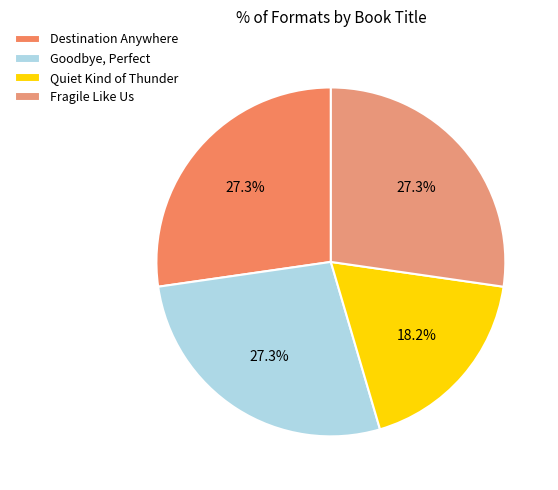

Does Destination Anywhere represent more than half of the total?

No